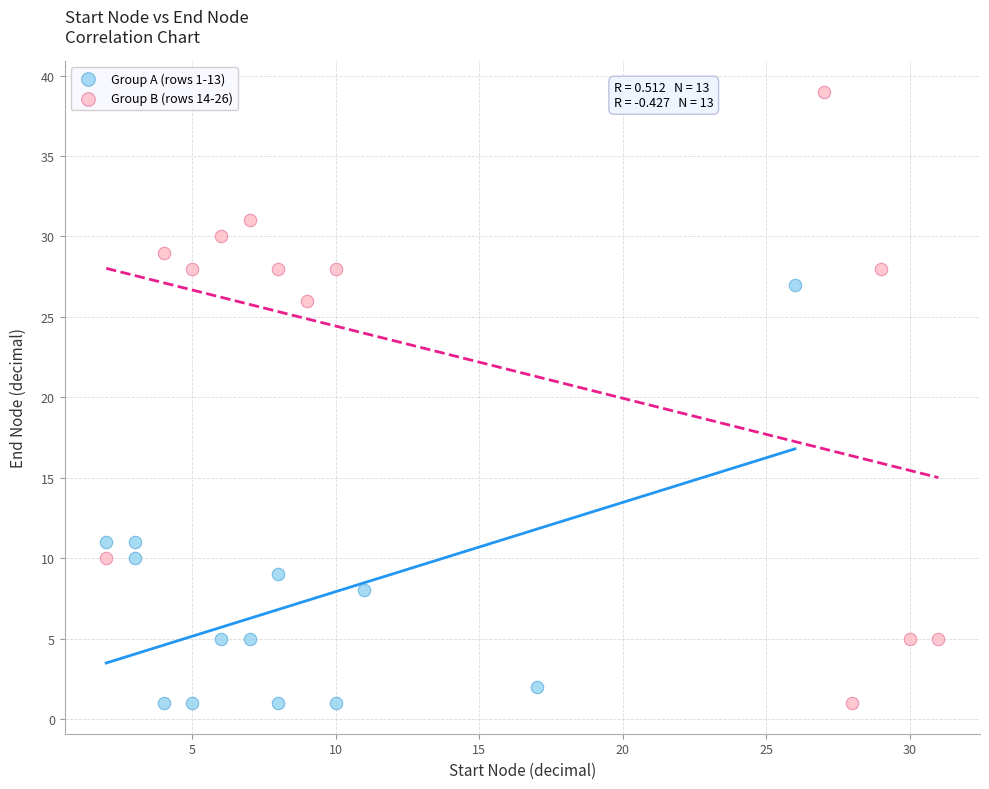

Which series has the largest Y range (max minus min)?

Group B (rows 14-26)